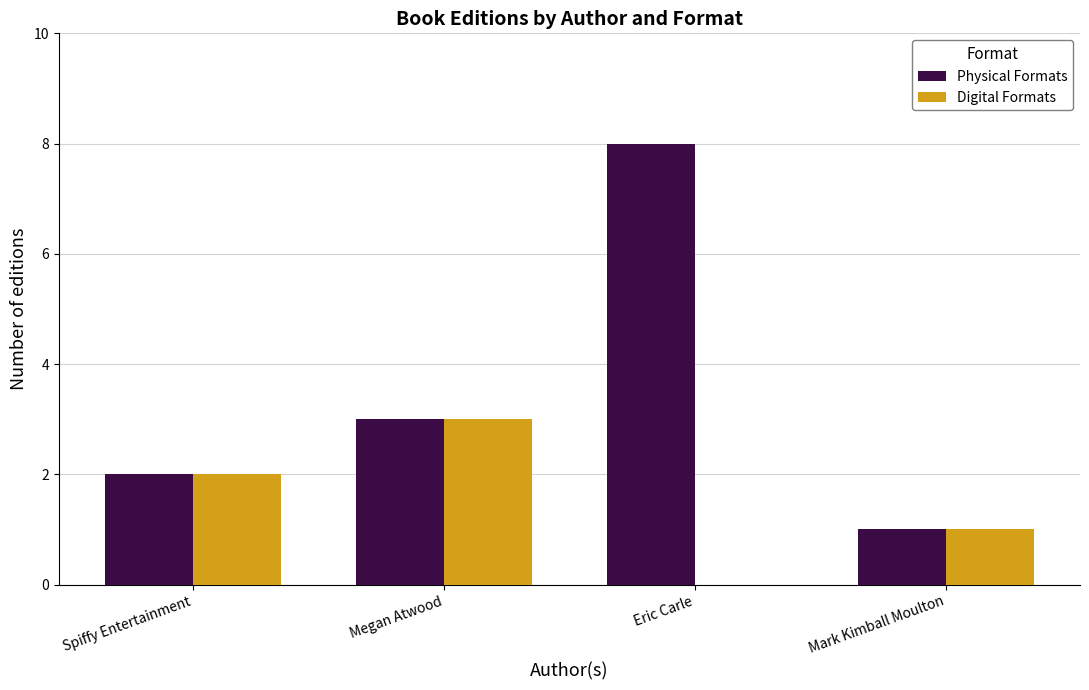

How many categories are shown in the chart?

4